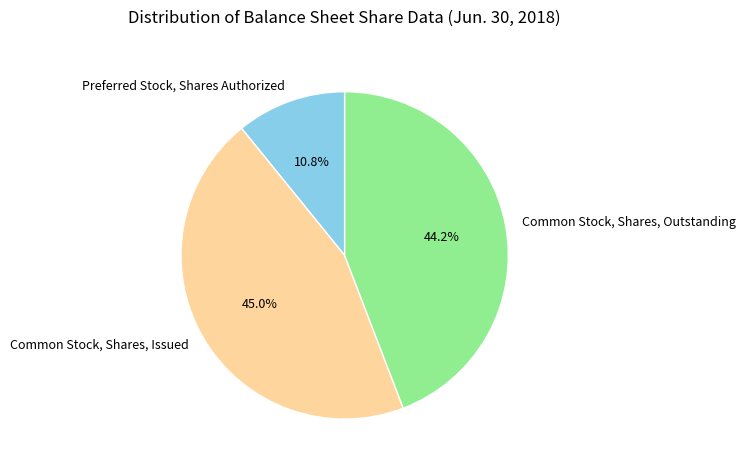

True or false: Common Stock, Shares, Issued accounts for 57% of the total.

False